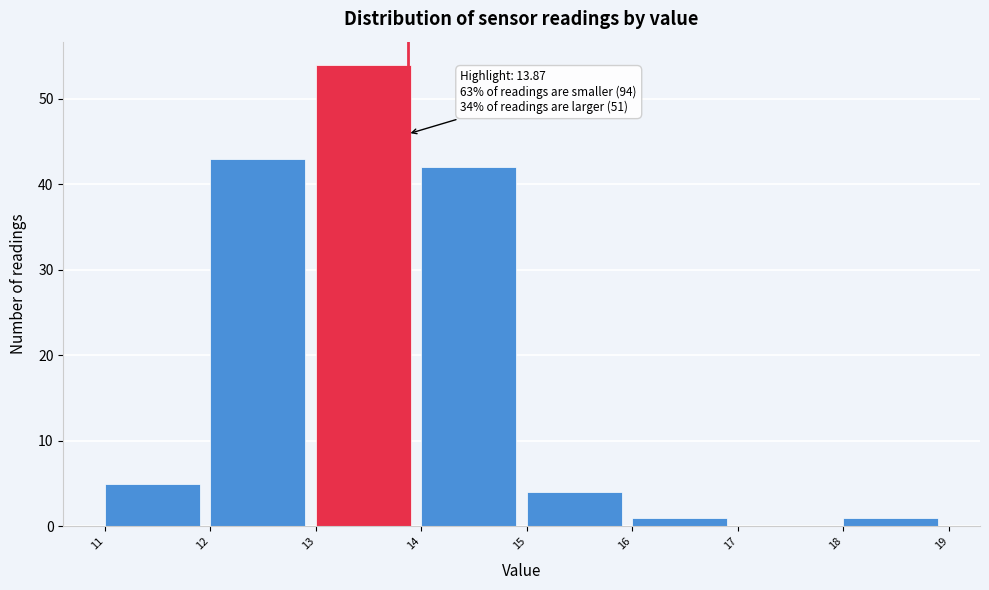

Which range on the x-axis has the tallest bar?

13 to 14